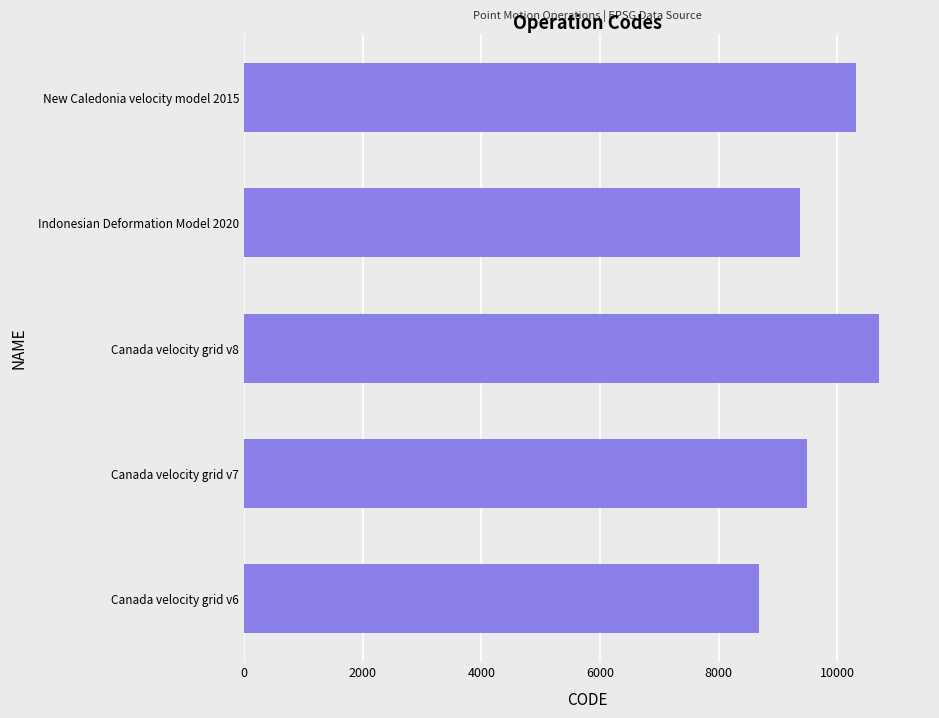

True or false: the data shows 5840 at Indonesian Deformation Model 2020.

False